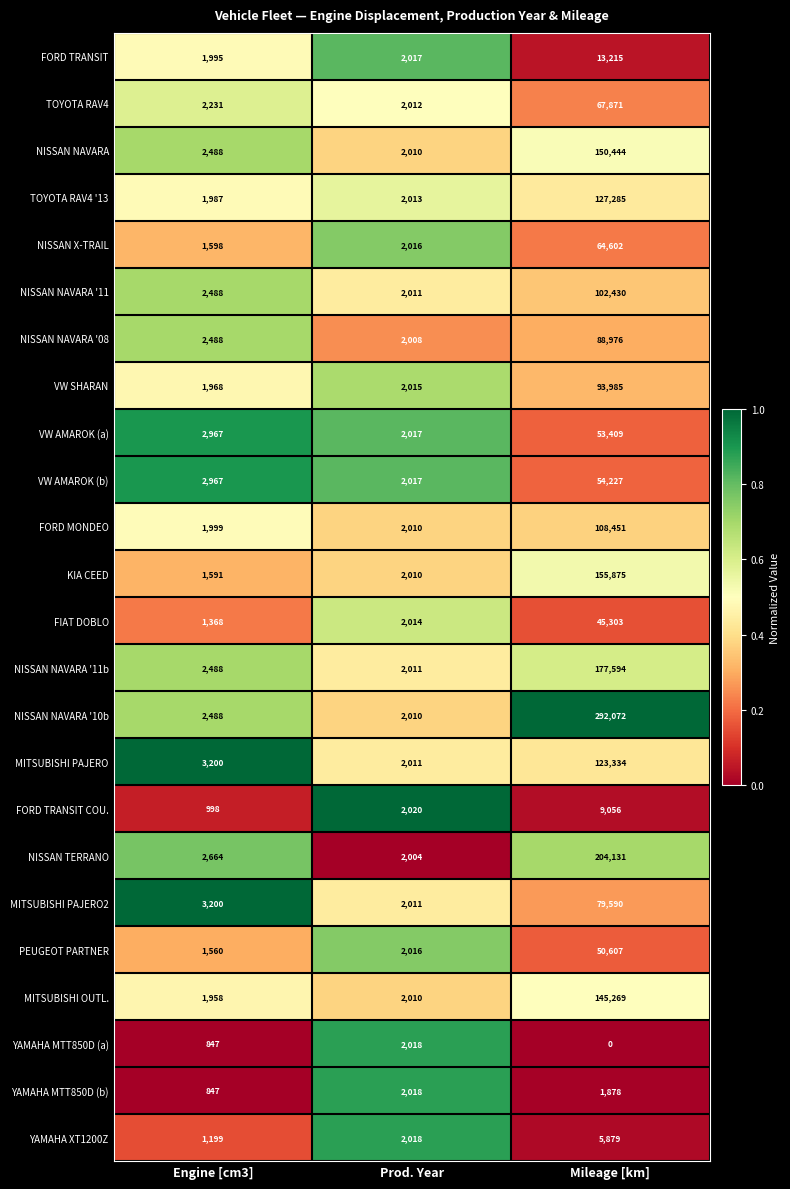

How many distinct data groups are displayed?

24